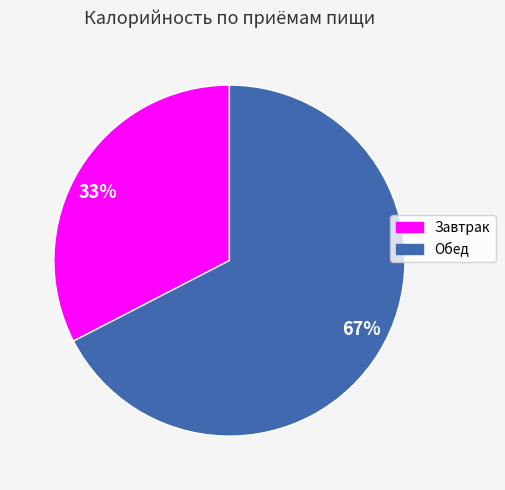

To the nearest percent, what is the combined percentage of 67% and 33%?

100%